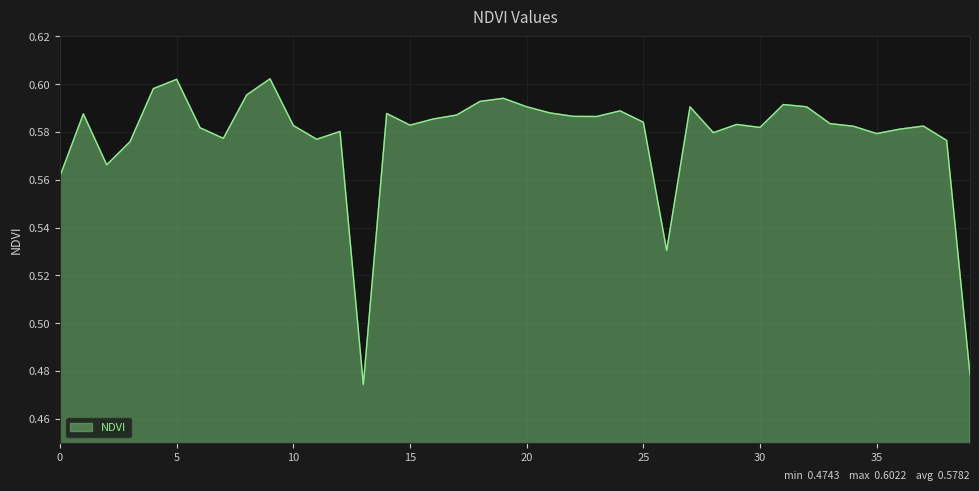

Rank the categories by value from highest to lowest.

9, 5, 4, 8, 19, 18, 31, 20, 32, 27, 24, 21, 14, 1, 17, 22, 23, 16, 25, 33, 29, 15, 10, 37, 34, 30, 6, 36, 12, 28, 35, 7, 11, 38, 3, 2, 0, 26, 39, 13